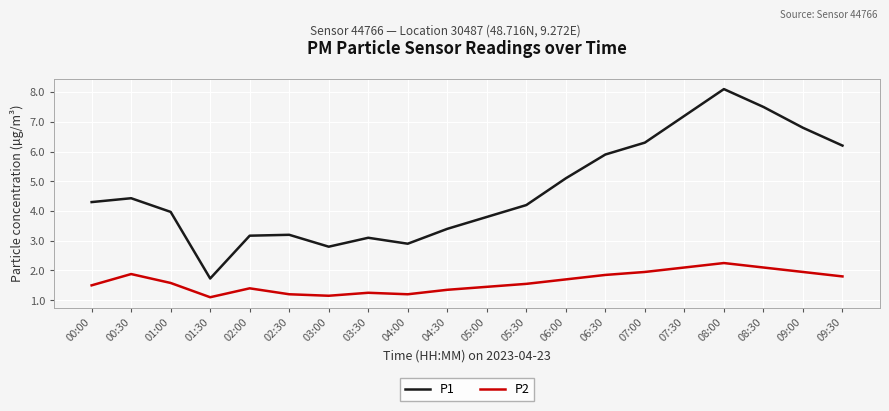

Is it true that P1 equals 2.8 at 03:00?

True